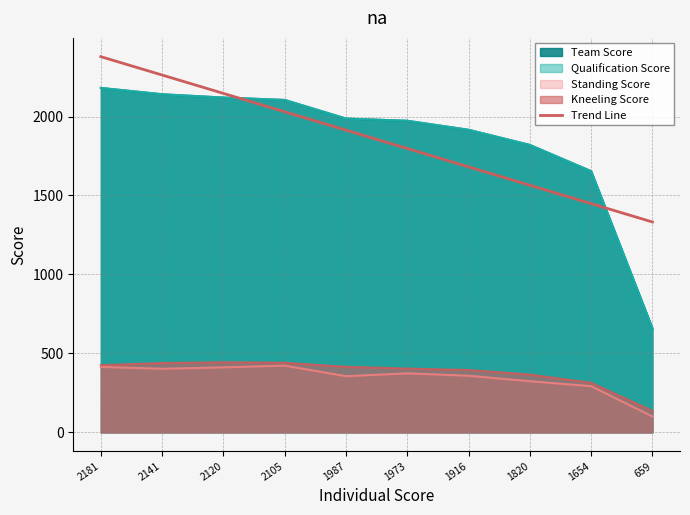

What is the maximum value shown in the chart?

2378.9